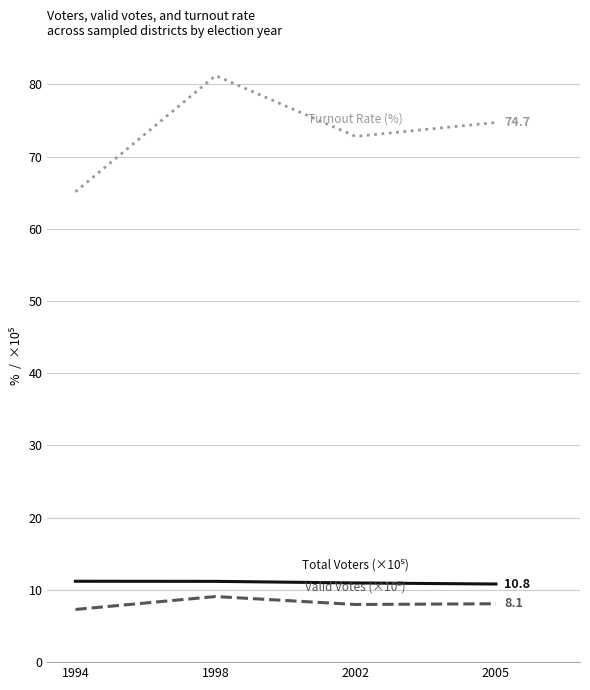

What is the total value across all series at 1998?

101.5